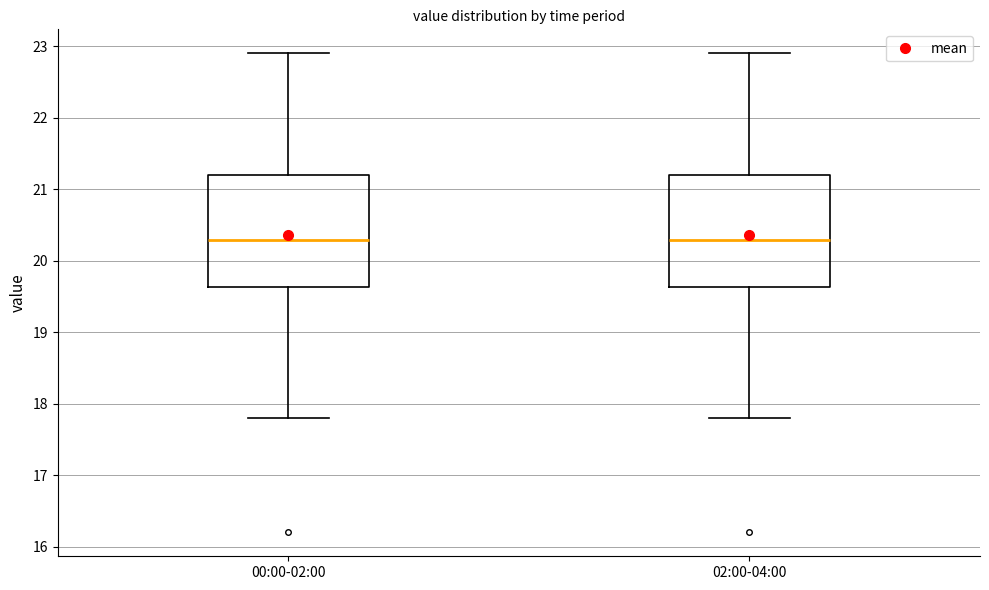

Reading left to right, read every box against the y-axis: the position of its median line, the range the box covers, and the ends of its whiskers. The values are not printed on the chart, so give them approximately, as read against the axis.

00:00-02:00: median 20.3, box 19.6 to 21.2, whiskers 17.8 to 22.9
02:00-04:00: median 20.3, box 19.6 to 21.2, whiskers 17.8 to 22.9